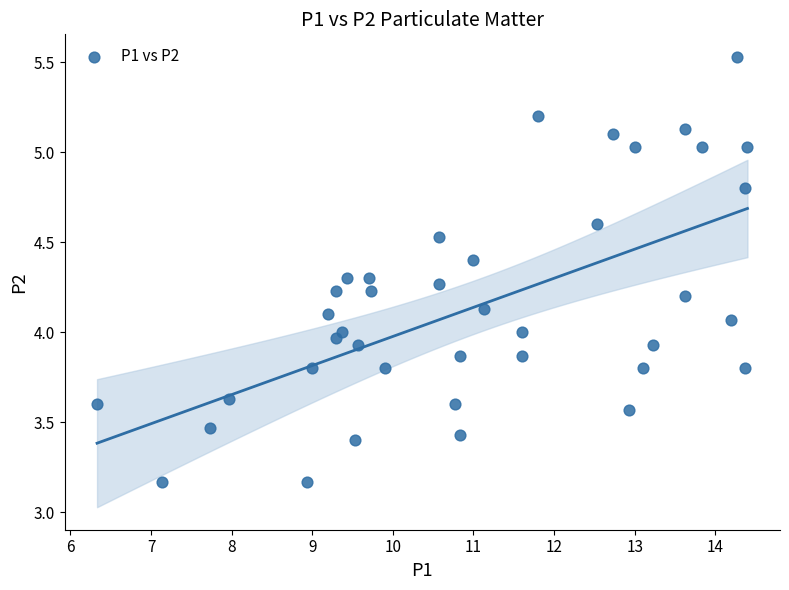

What is the range of Y values (max minus min)?

2.4